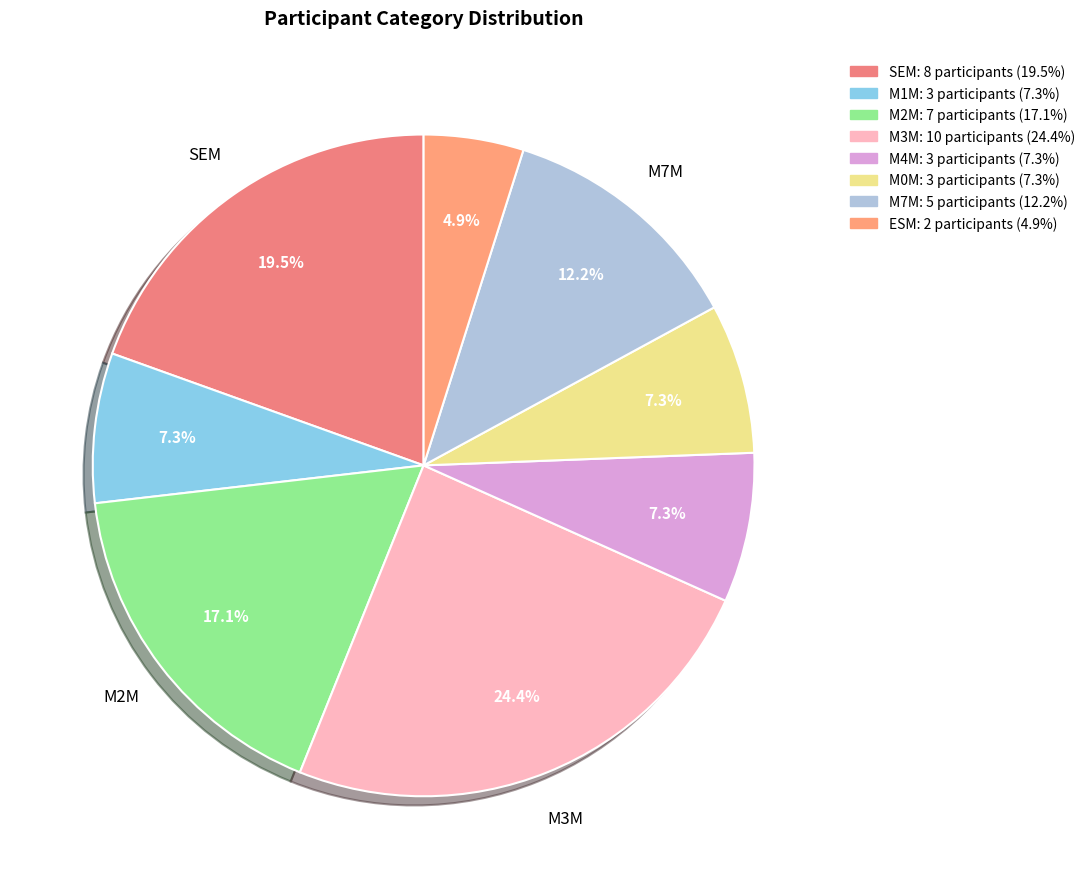

True or false: SEM accounts for 1% of the total.

False